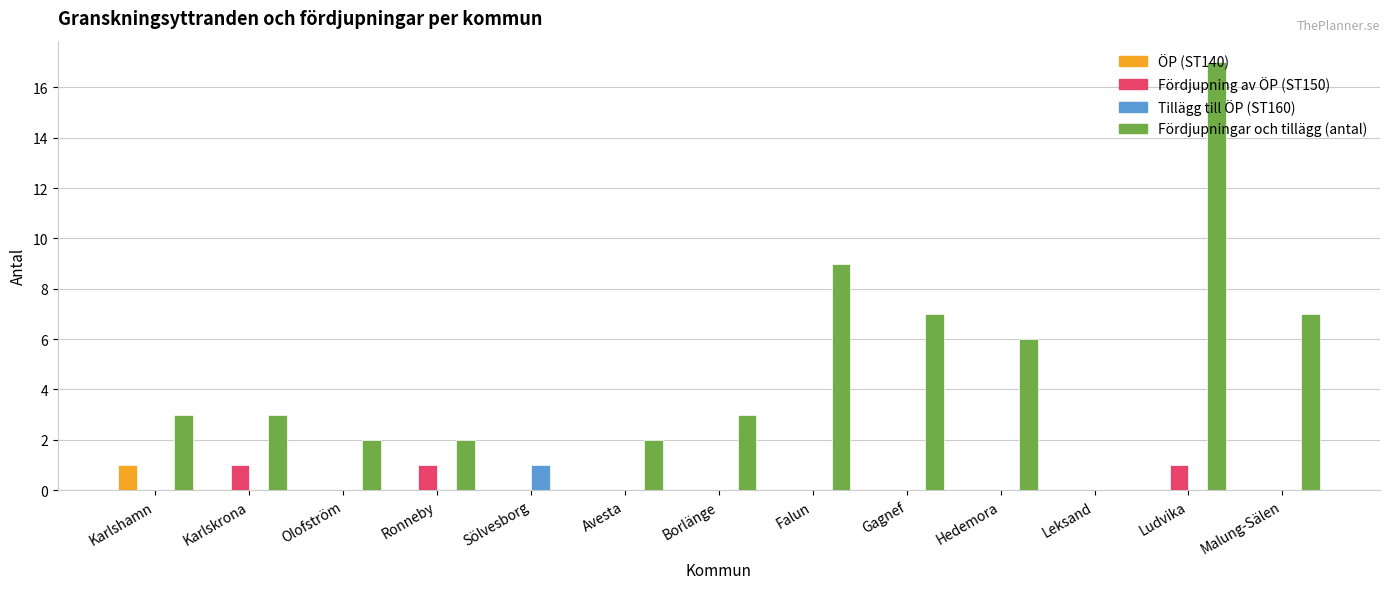

How many data points does each series have?

13